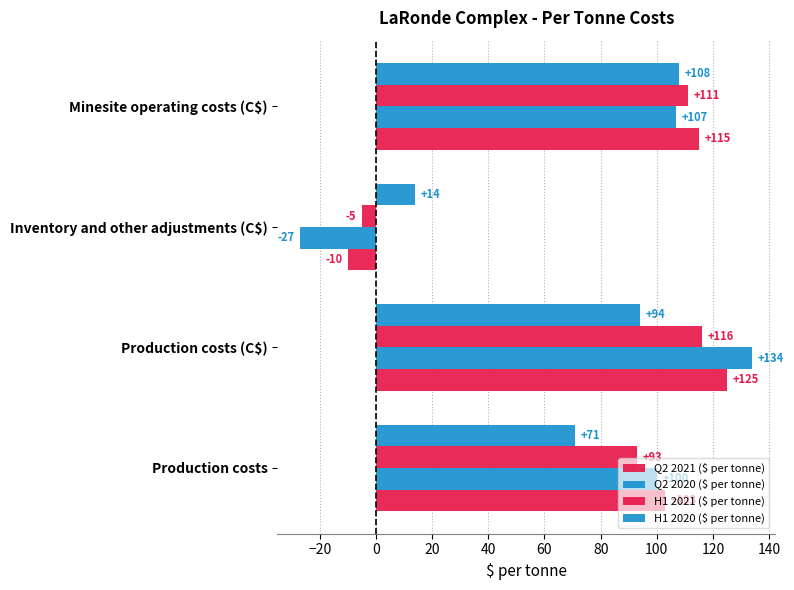

What is the value of the Q2 2021 ($ per tonne) bar at the 4th from the left?

115